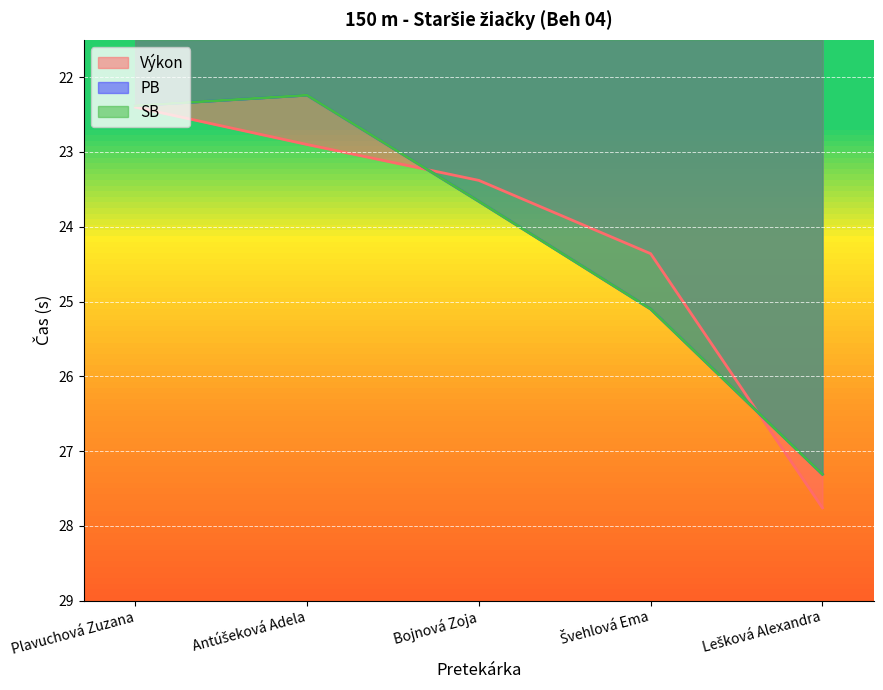

Is it true that PB equals 10.6 at Lešková Alexandra?

False